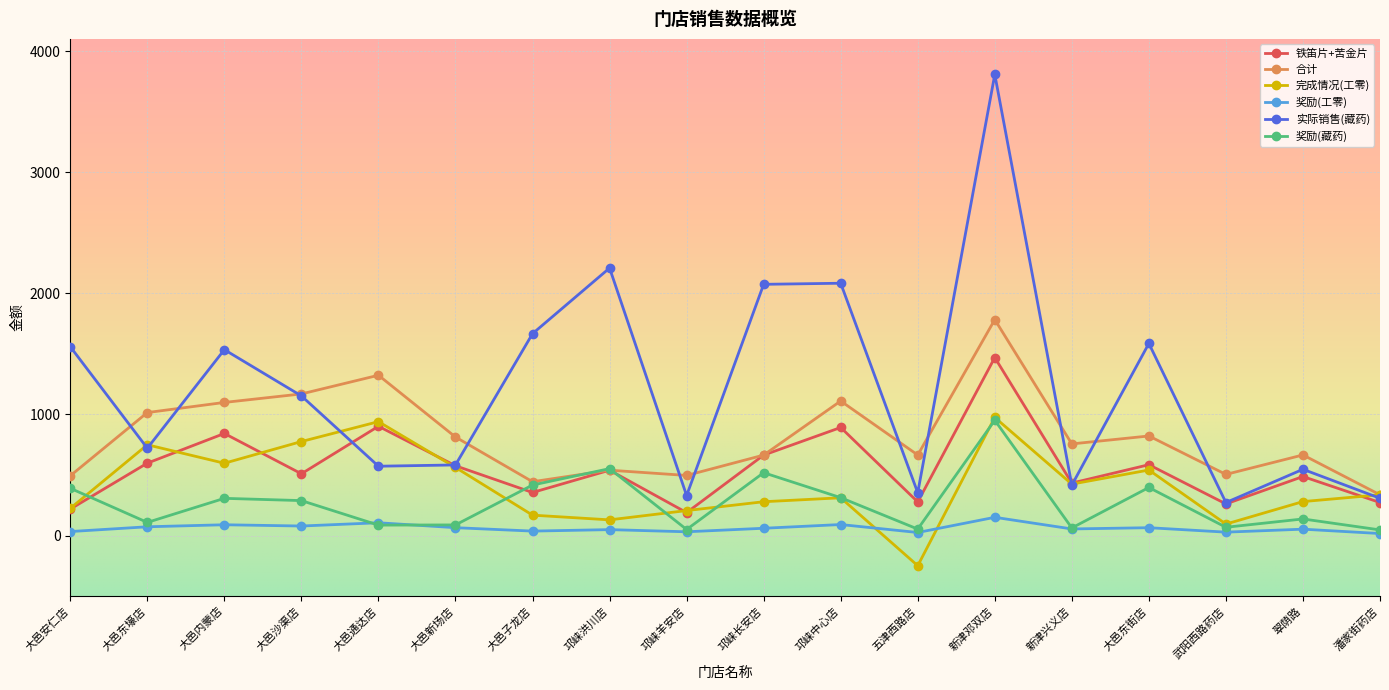

What is the value of the 铁笛片+苦金片 point at the 5th from the left?

901.8